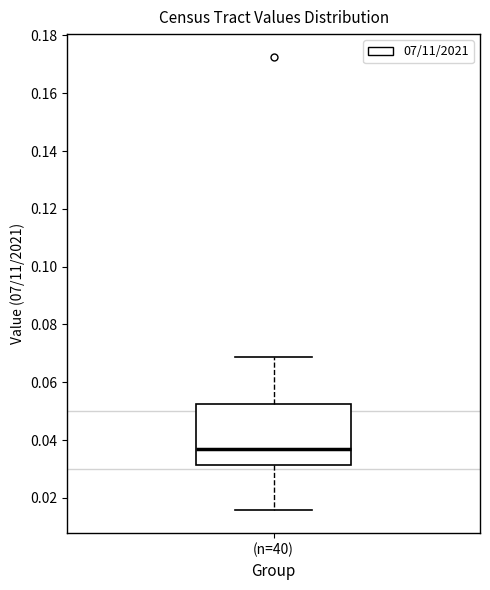

Transcribe this box plot: give where the median line is, the range the box spans, and where the two whiskers end, as read against the y-axis. The values are not printed on the chart, so give them approximately, as read against the axis.

median 0.038, box 0.032 to 0.052, whiskers 0.016 to 0.068